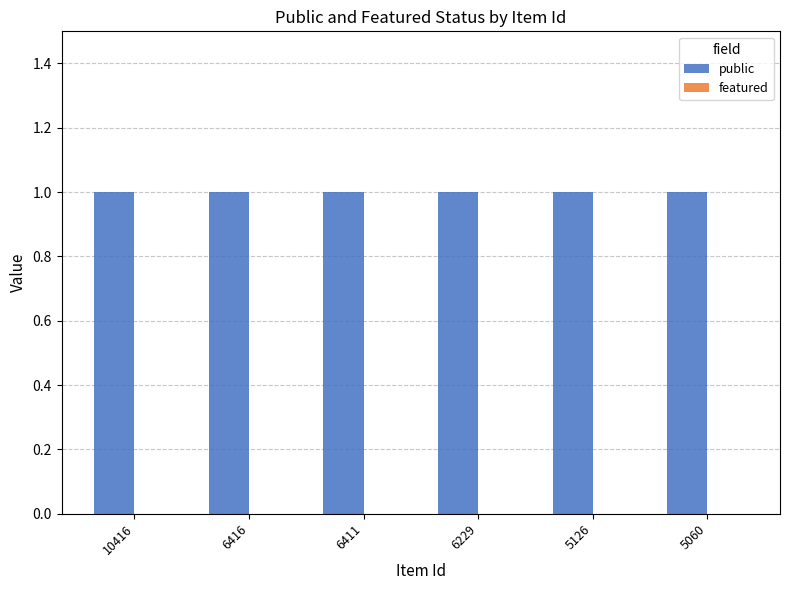

What is the spread (max minus min) of values at 6416?

1